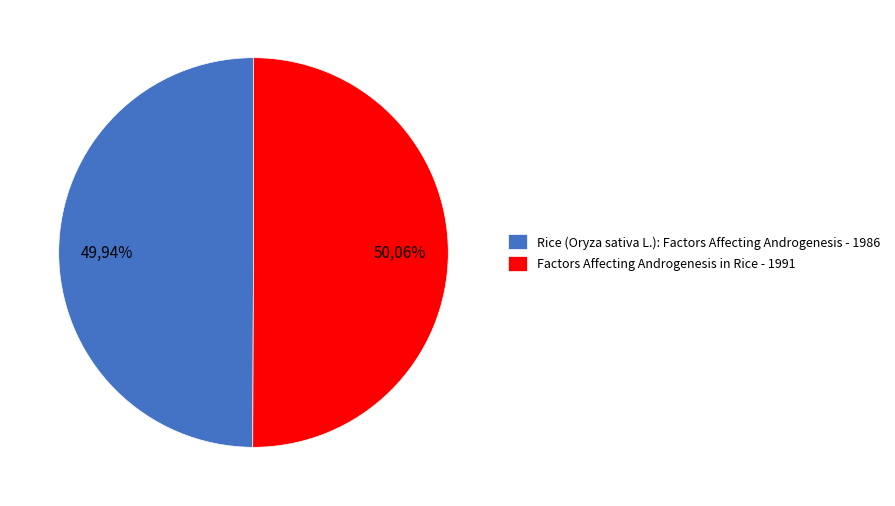

What is the ratio of the value at Rice (Oryza sativa L.): Factors Affecting Androgenesis - 1986 to the value at Factors Affecting Androgenesis in Rice - 1991?

1.0